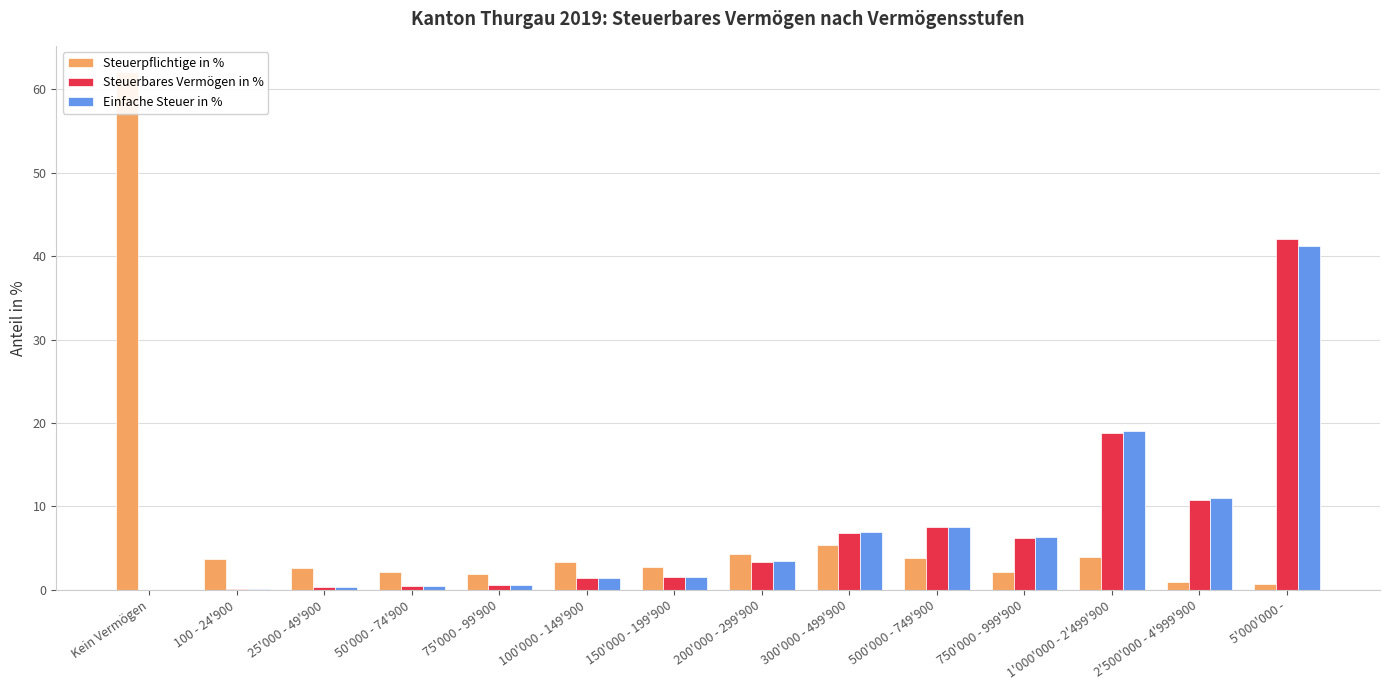

At how many categories does at least one series exceed 30?

2